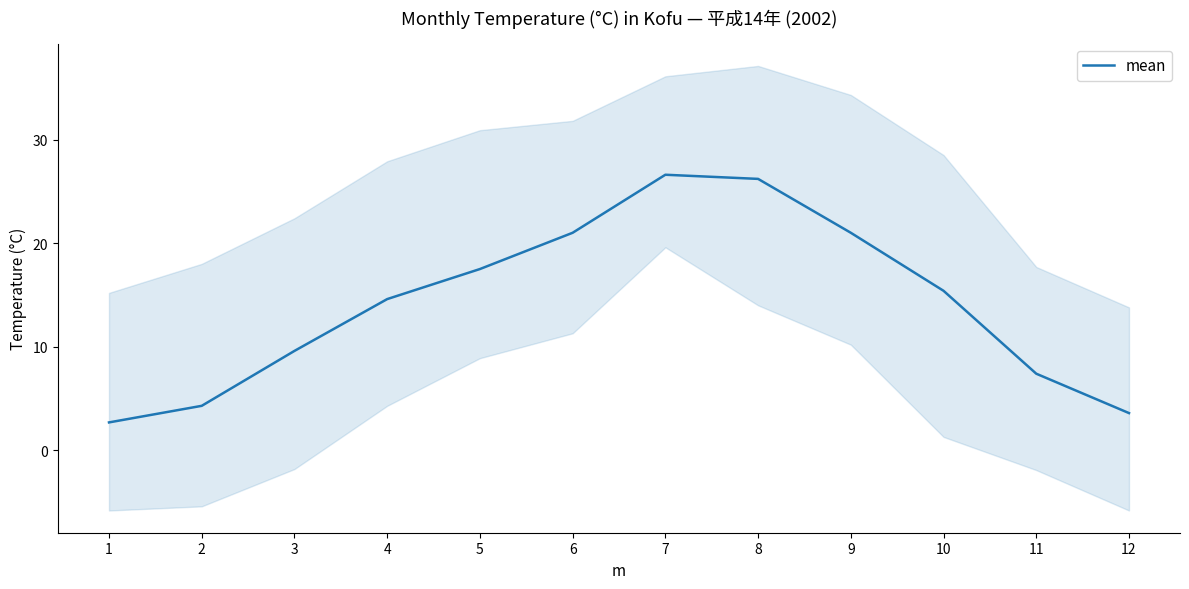

What is the sum of the values at 11 and 9?

28.4